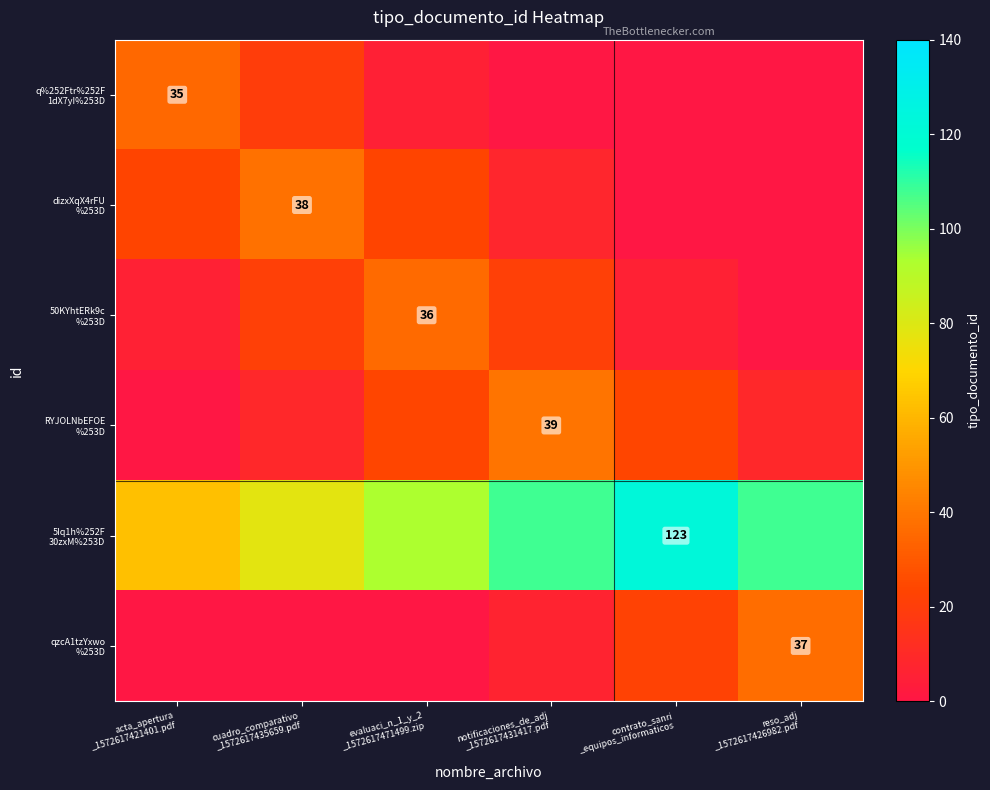

At which category does the chart reach its peak across all series?

contrato_sanri
_equipos_informaticos